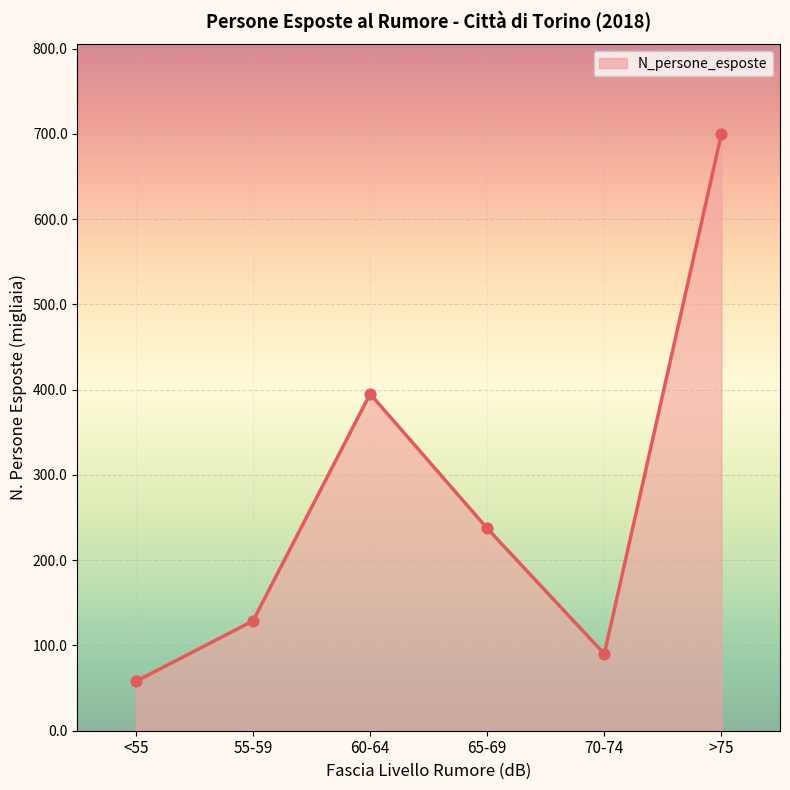

What is the change in value from <55 to >75?

+642.1